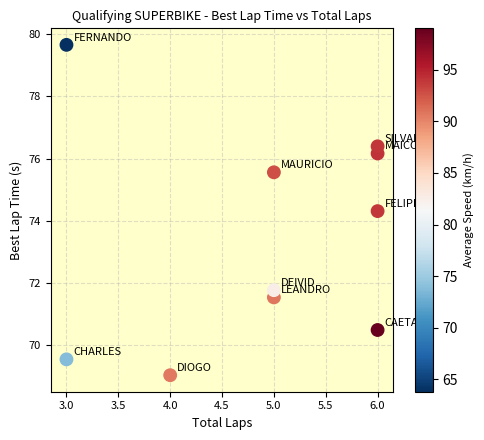

What is the range of Y values (max minus min)?

10.6